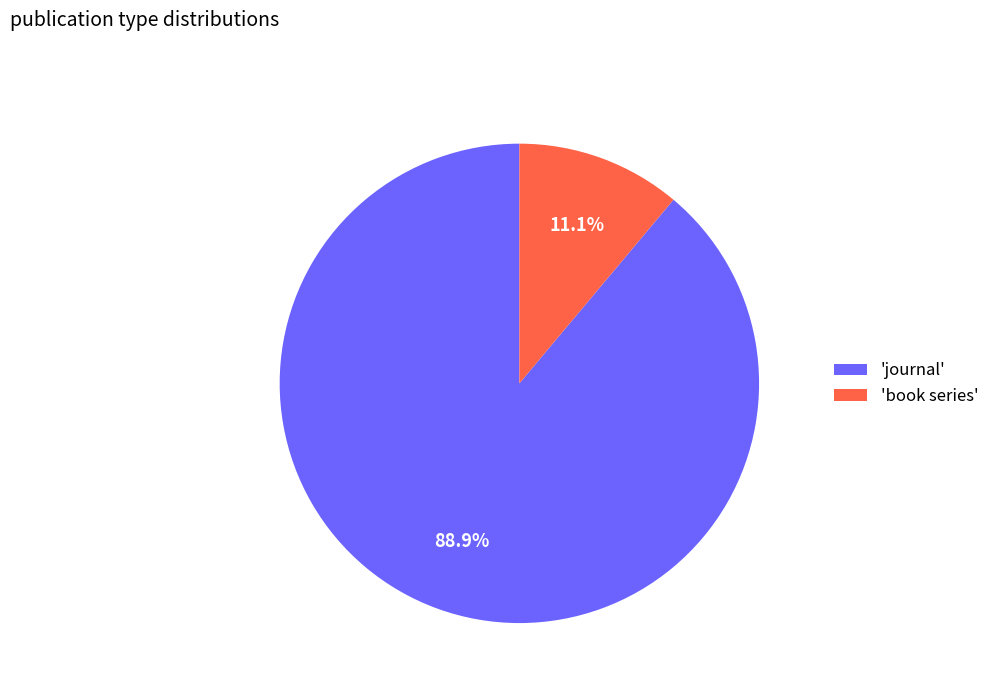

Rank the categories by value from highest to lowest.

'journal', 'book series'